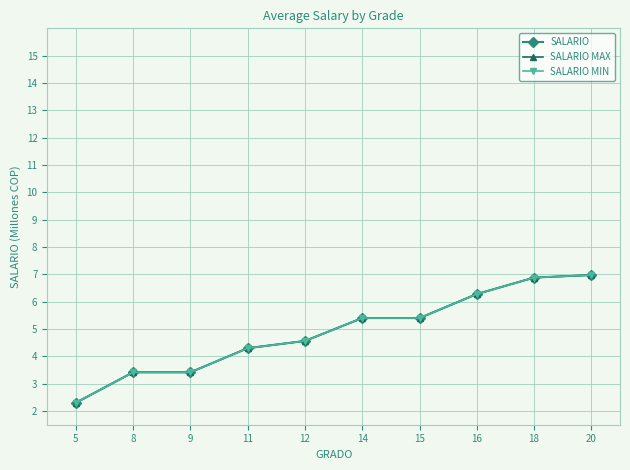

Reading left to right, extract all data points from this chart.

SALARIO: 2.3	3.4	3.4	4.3	4.6	5.4	5.4	6.3	6.9	7.0
SALARIO MAX: 2.3	3.4	3.4	4.3	4.6	5.4	5.4	6.3	6.9	7.0
SALARIO MIN: 2.3	3.4	3.4	4.3	4.6	5.4	5.4	6.3	6.9	7.0